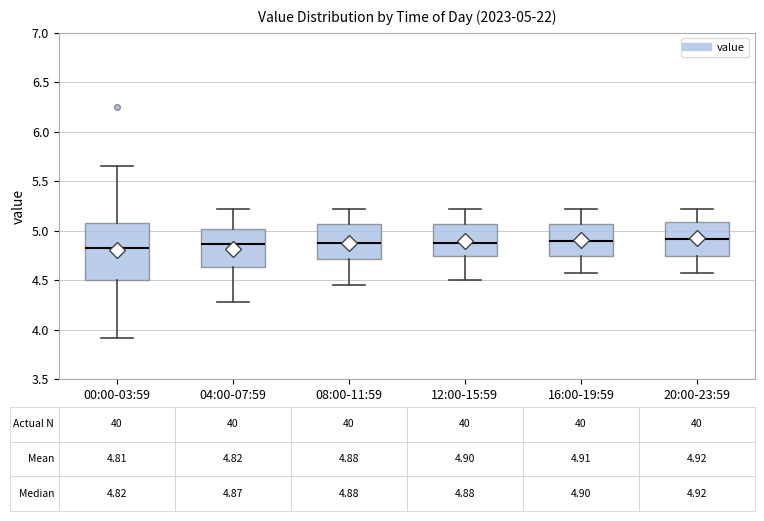

Which box is the tallest, from its lower edge to its upper edge?

00:00-03:59